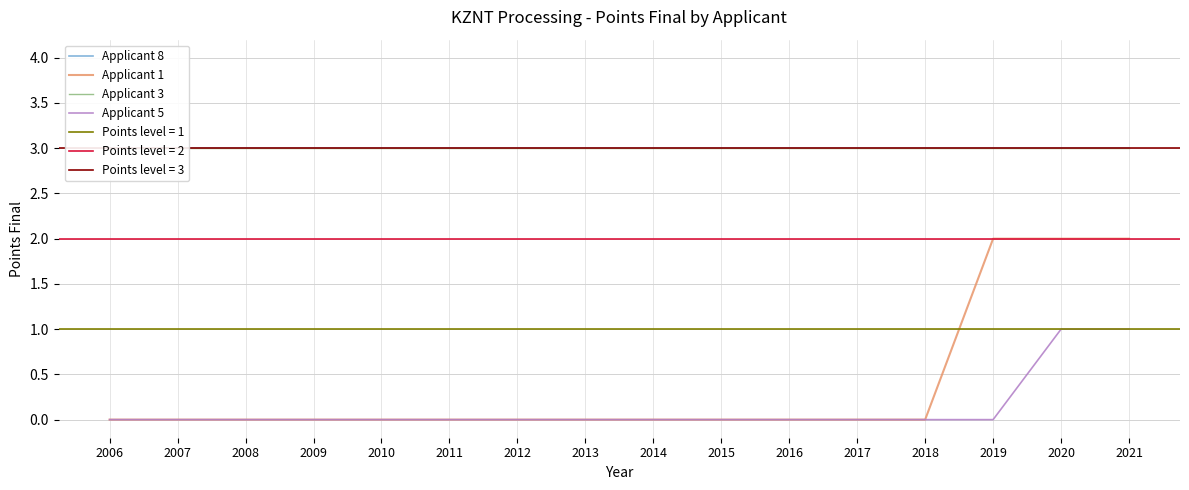

Reading left to right, list all the values displayed in this chart.

Applicant 8: 3	3	3	3	3	3	3	3	3	3	3	3	3	3	3	3
Applicant 1: 0	0	0	0	0	0	0	0	0	0	0	0	0	2	2	2
Applicant 3: 3	3	3	3	3	3	3	3	3	3	3	3	3	3	3	3
Applicant 5: 0	0	0	0	0	0	0	0	0	0	0	0	0	0	1	1